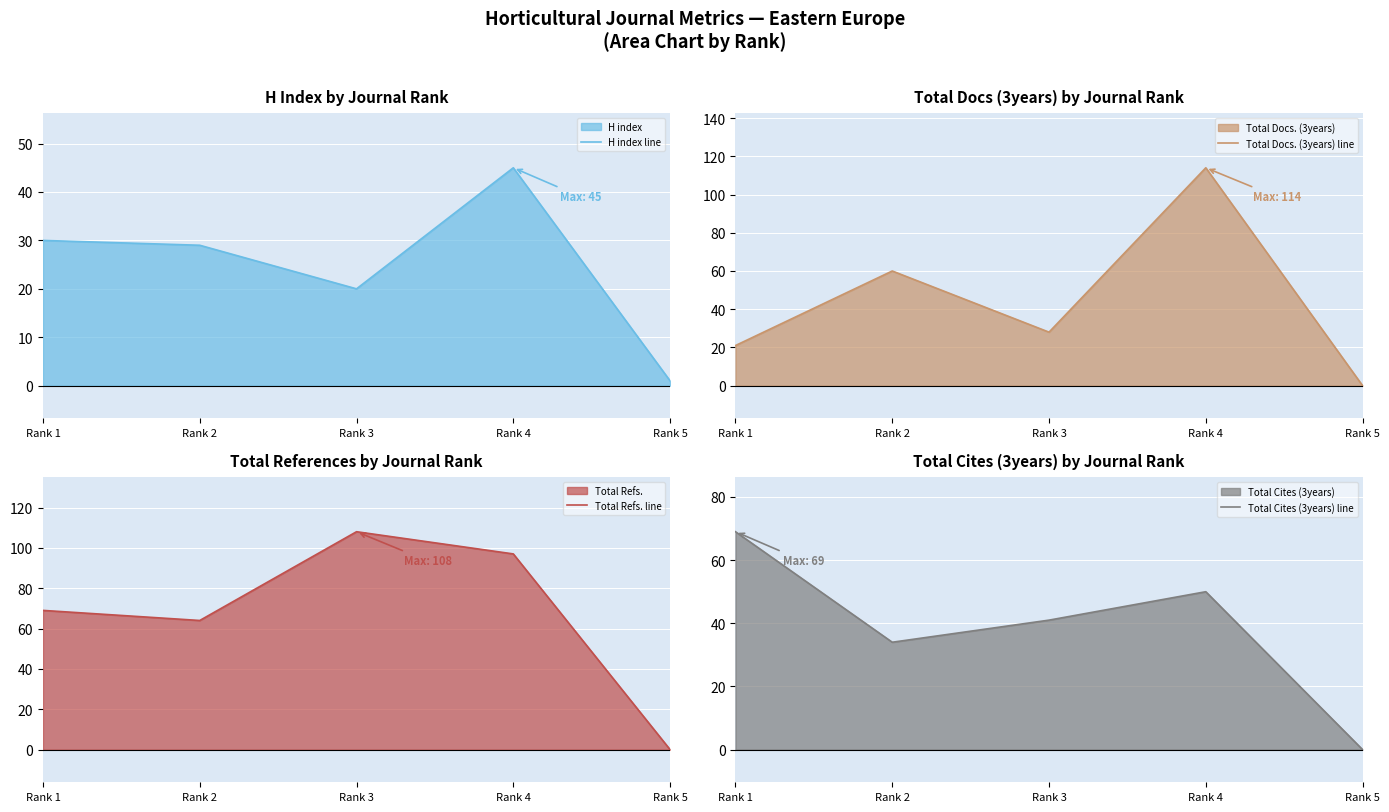

How many values in the Total Refs. line series are below 69?

2